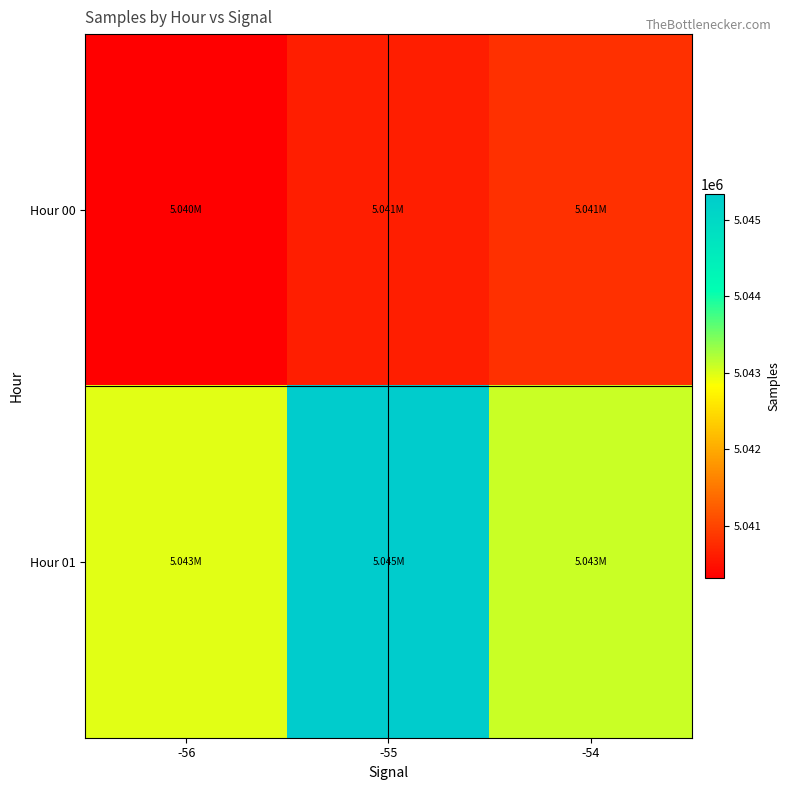

Reading right to left, transcribe all the data shown in this chart.

Hour 00: -54=5040794.7	-55=5040623.1	-56=5040320.0
Hour 01: -54=5043091.8	-55=5045331.3	-56=5042974.3